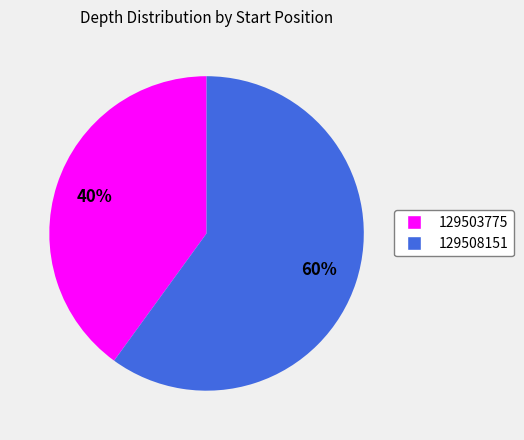

Count the number of slices in the pie.

2